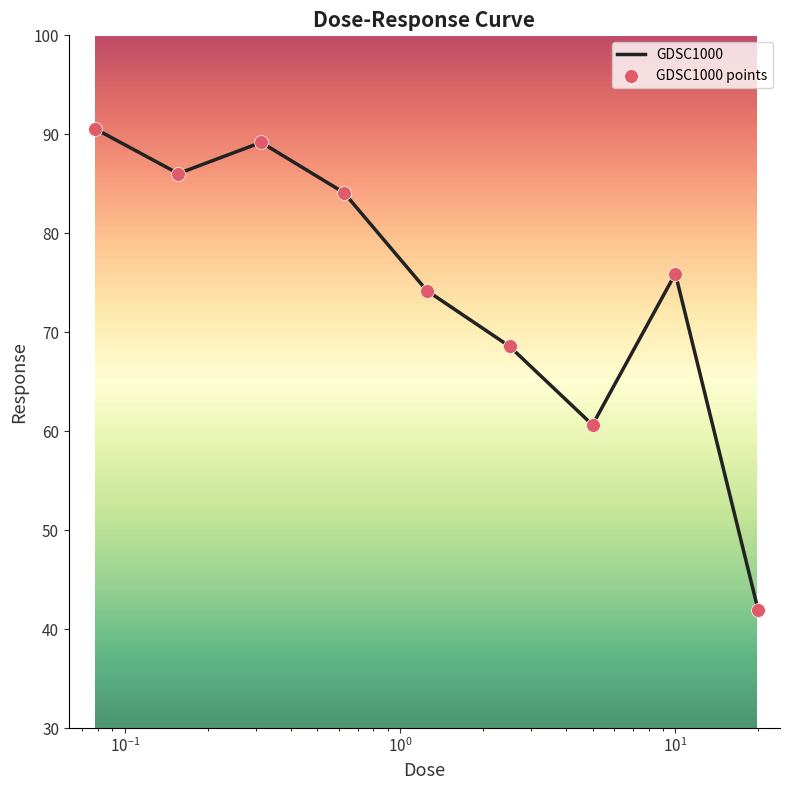

What is the difference between the maximum and minimum values?

48.6